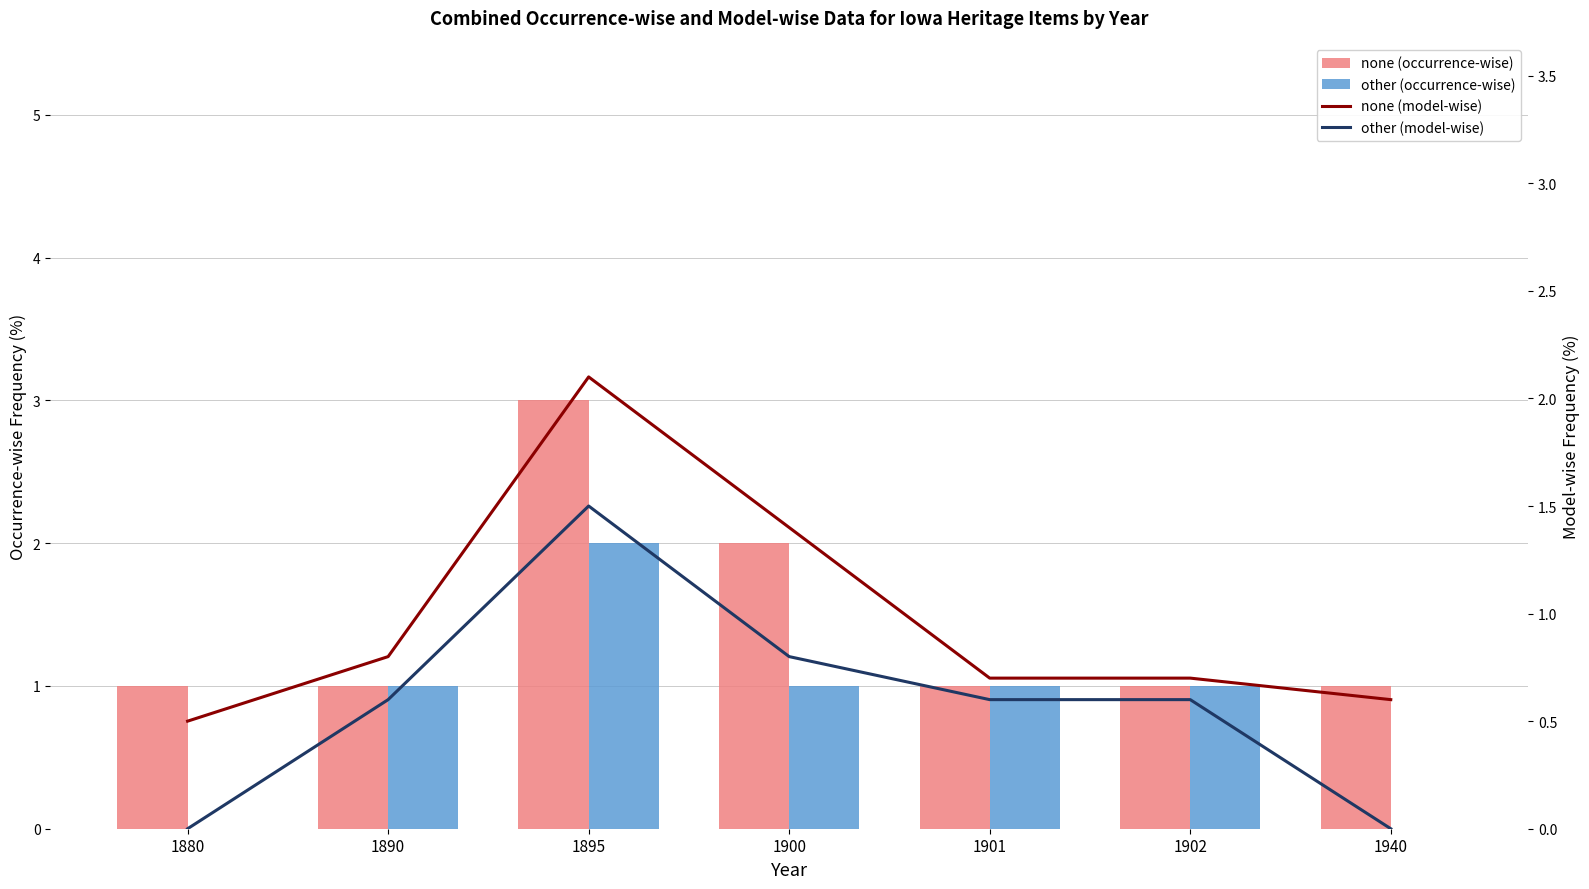

Rank the categories by other (model-wise) value from highest to lowest.

1895, 1900, 1890, 1901, 1902, 1880, 1940